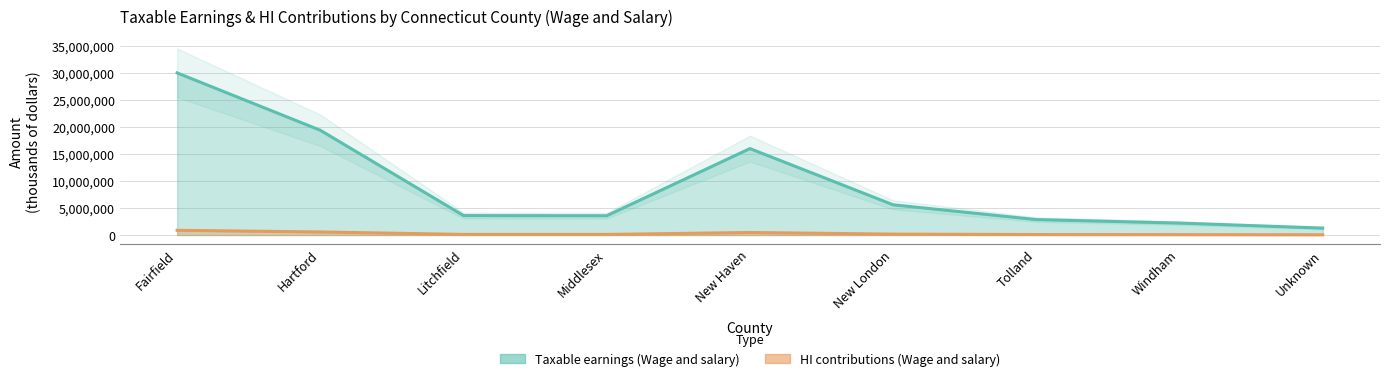

What is the minimum value shown in the chart?

37180